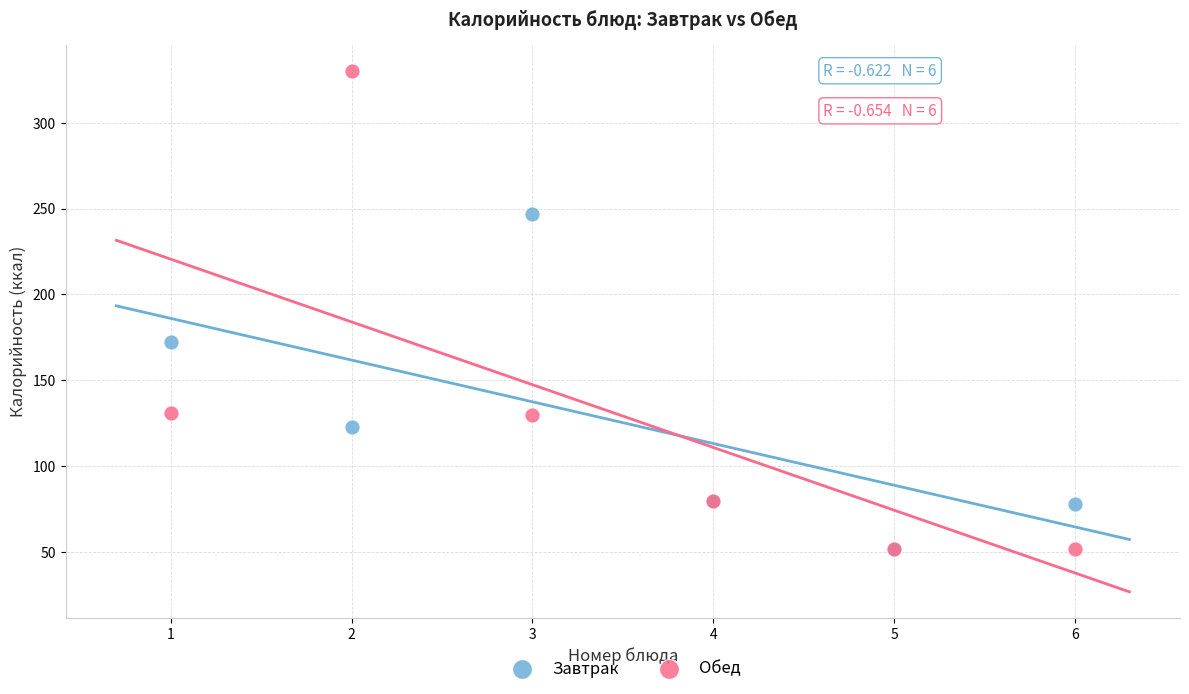

In the Обед series, what Y value is closest to 191?

131